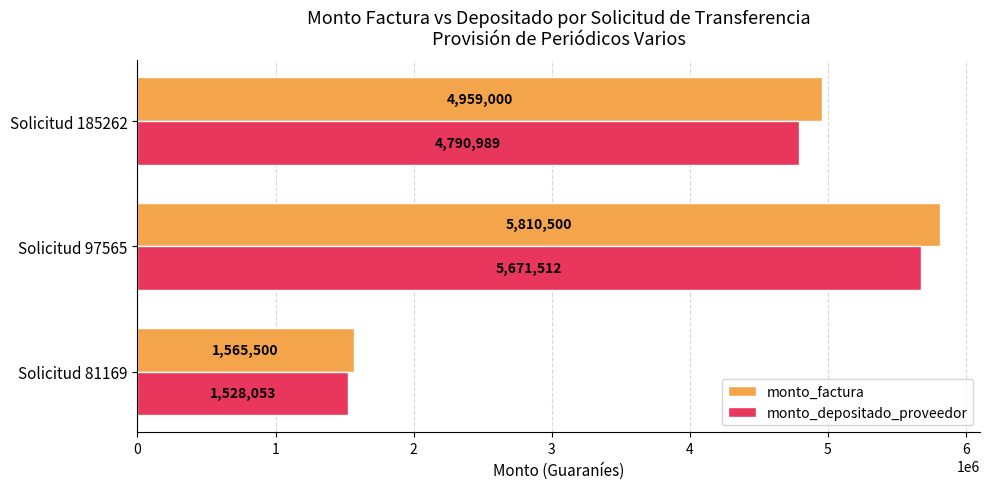

What is the sum of the monto_factura values at Solicitud 97565 and Solicitud 81169?

7376000